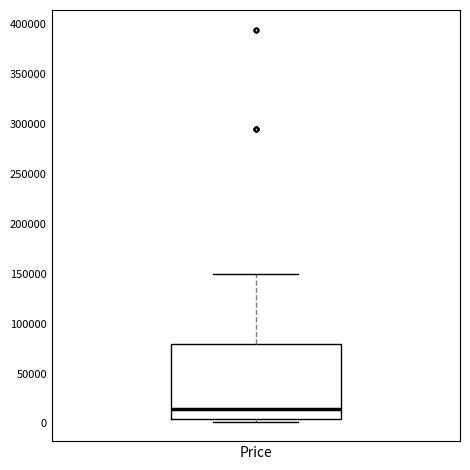

Read this box plot against the y-axis: the position of the median line, the range covered by the box, and the ends of both whiskers. The values are not printed on the chart, so give them approximately, as read against the axis.

median 15000, box 5000 to 80000, whiskers 0 to 150000